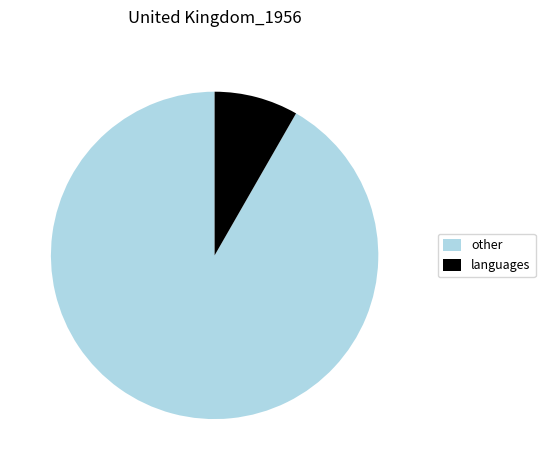

Which has a higher value, languages or other?

other